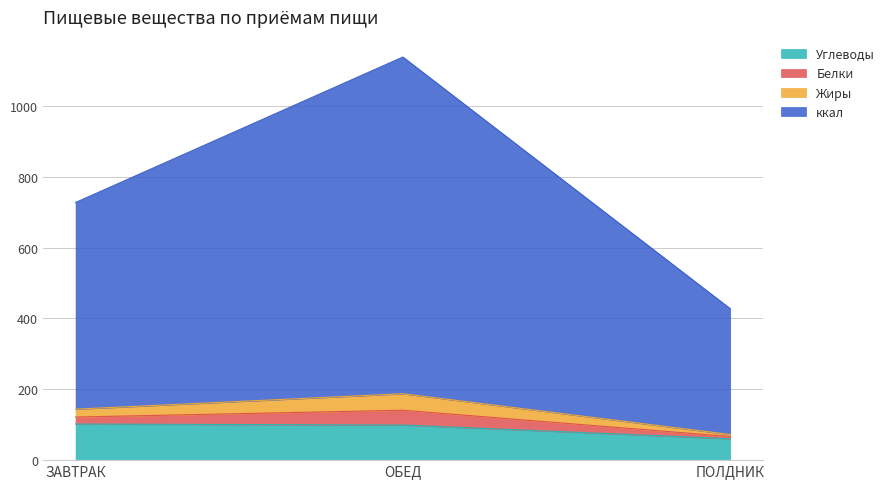

Which has a higher value, ПОЛДНИК or ЗАВТРАК?

ЗАВТРАК